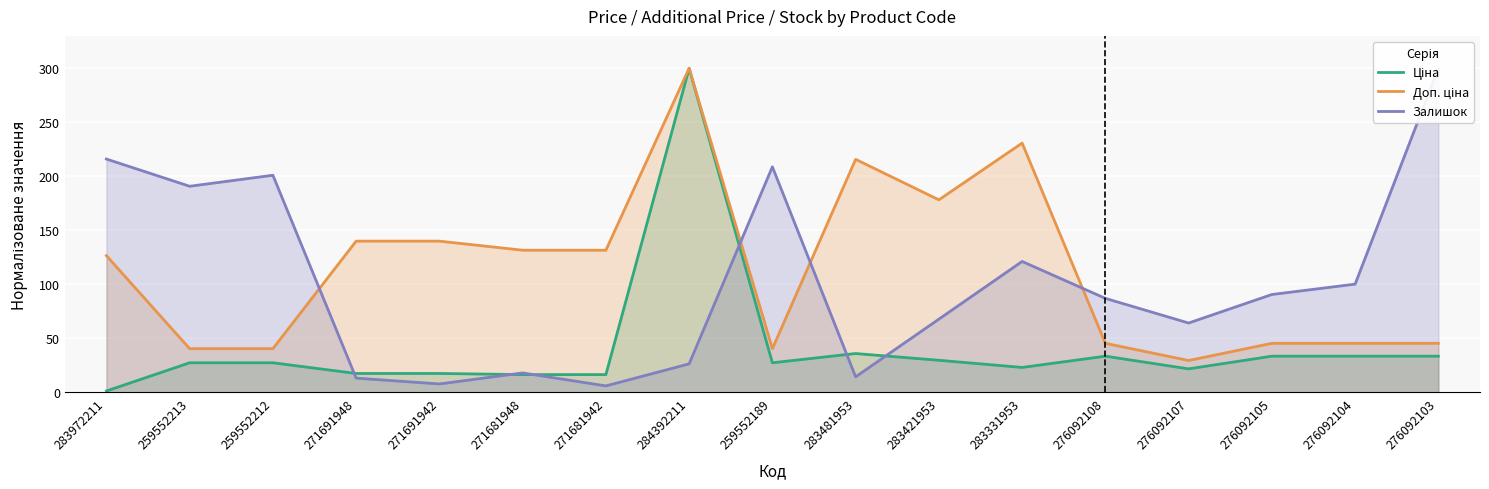

List the series in order of their overall mean, highest first.

Доп. ціна, Залишок, Ціна